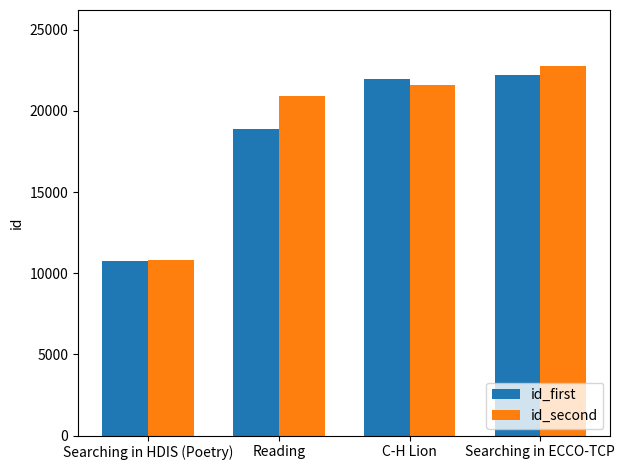

The id_second series shows 12851 at Reading. True or false?

False